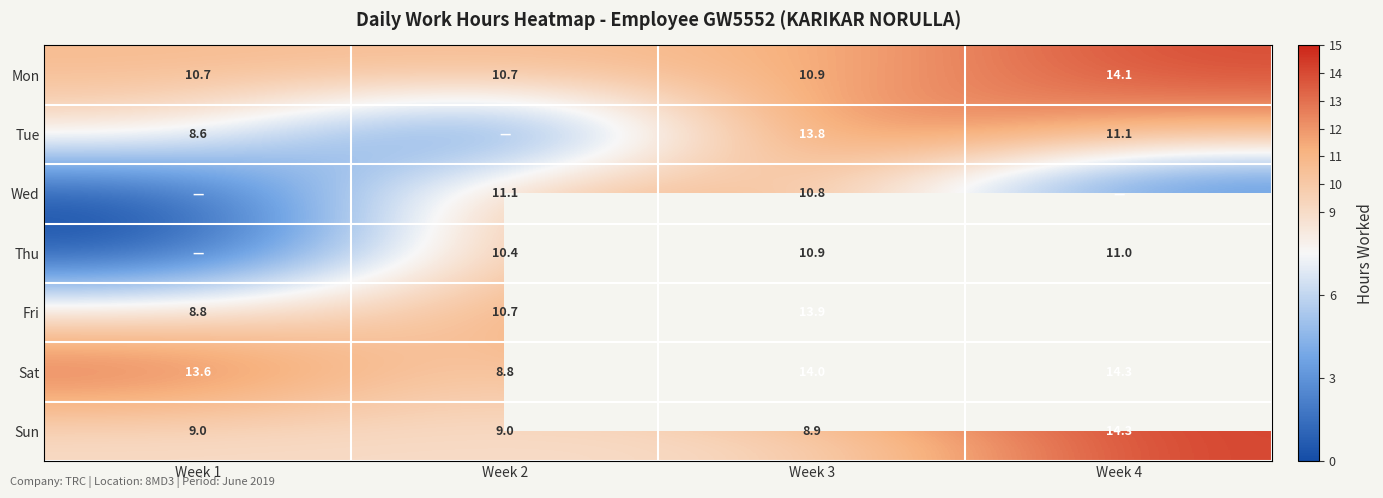

At Week 4, list the series in order from smallest to largest.

Wed, Thu, Tue, Mon, Fri, Sat, Sun